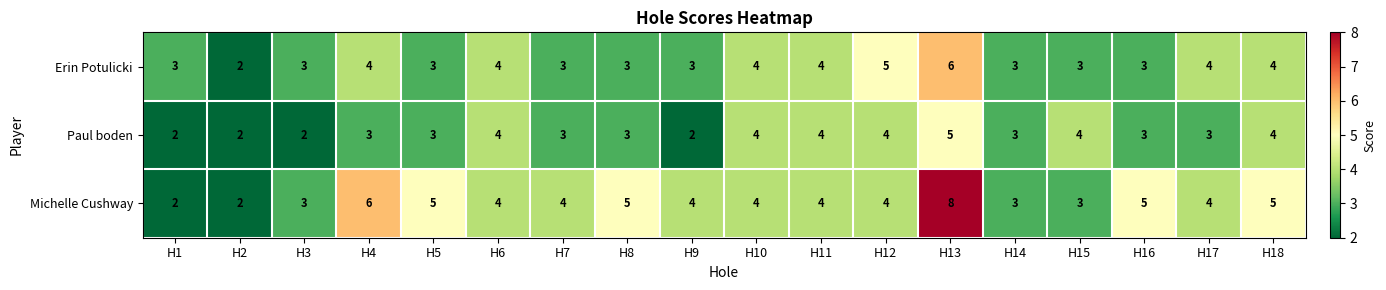

What is the sum of all Michelle Cushway values?

75